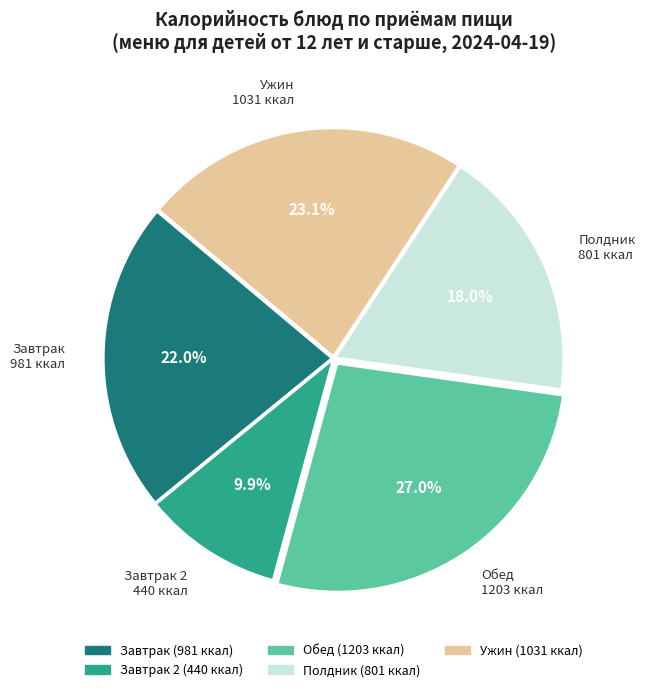

To the nearest percent, what is the average slice percentage?

20%